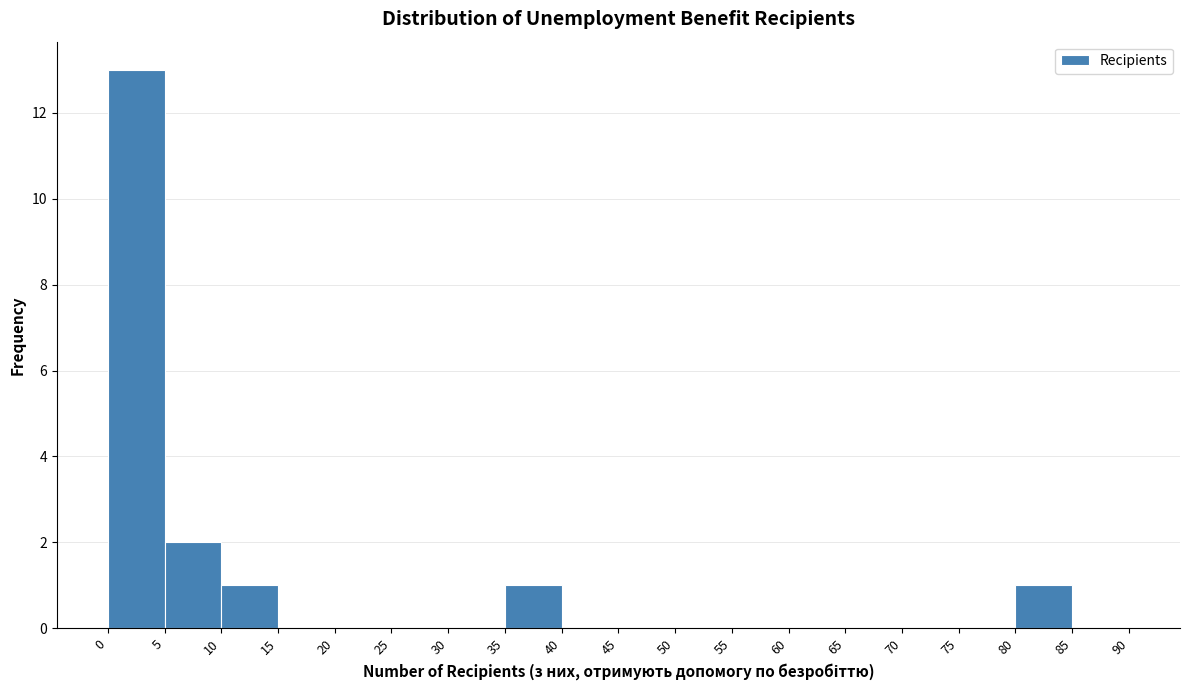

How tall is the bar that spans 10 to 15 on the x-axis? The values are not printed on the chart, so give them approximately, as read against the axis.

1